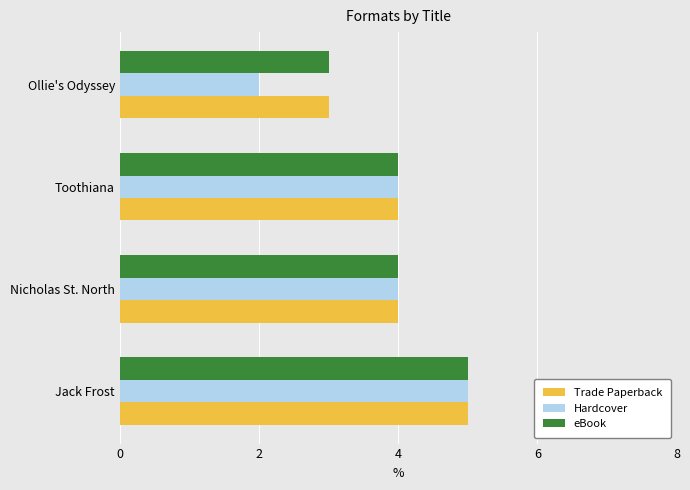

The Trade Paperback series shows 3 at Ollie's Odyssey. True or false?

True